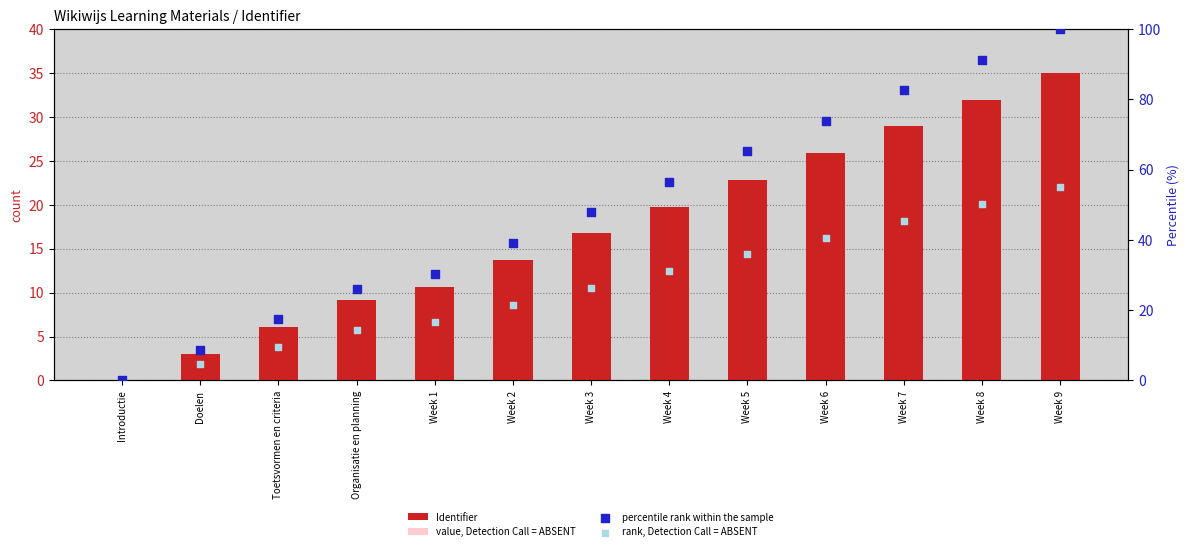

Which series has the largest total across all categories?

percentile rank within the sample